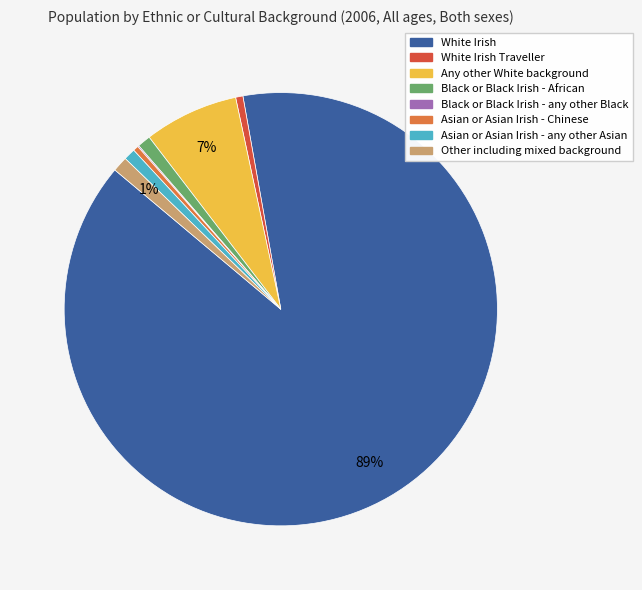

Is there any slice that represents more than half of the pie?

Yes